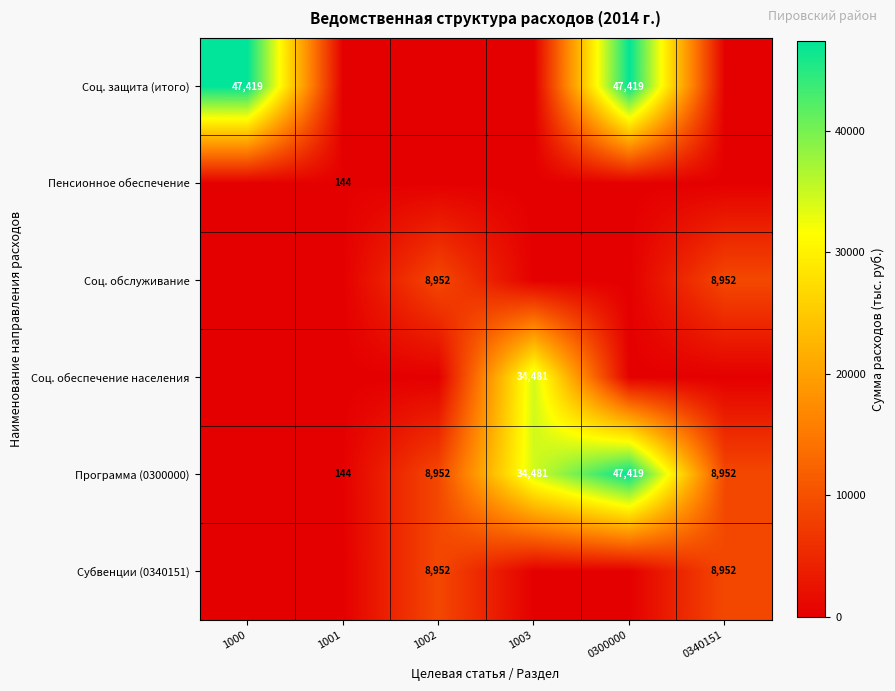

The value of Соц. обслуживание at 1002 is 5473. True or false?

False